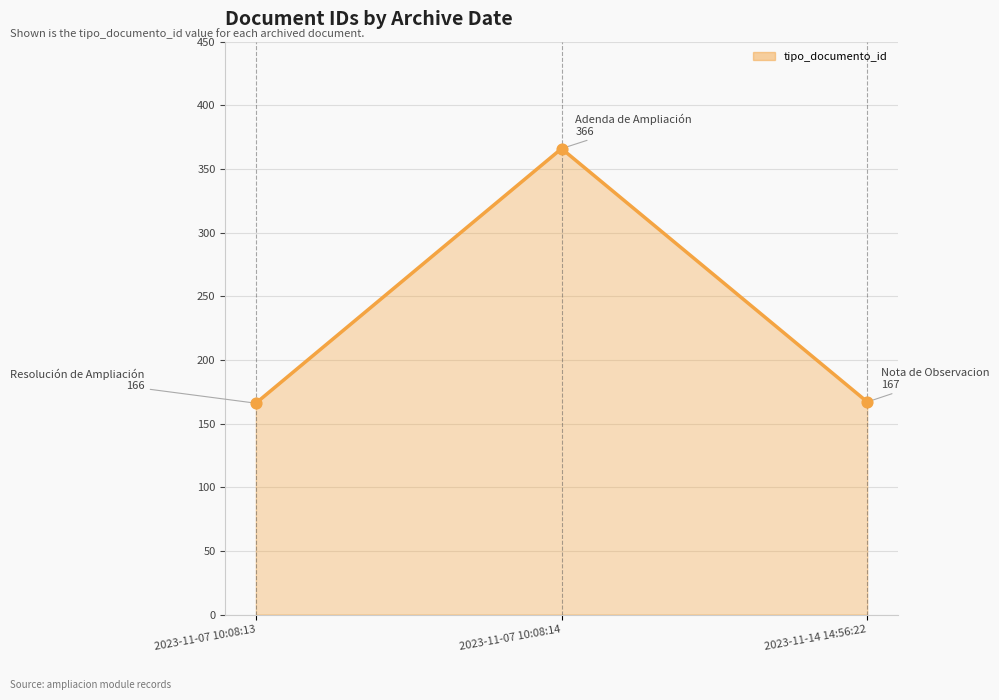

What is the change in value from 2023-11-07 10:08:13 to 2023-11-14 14:56:22?

+1